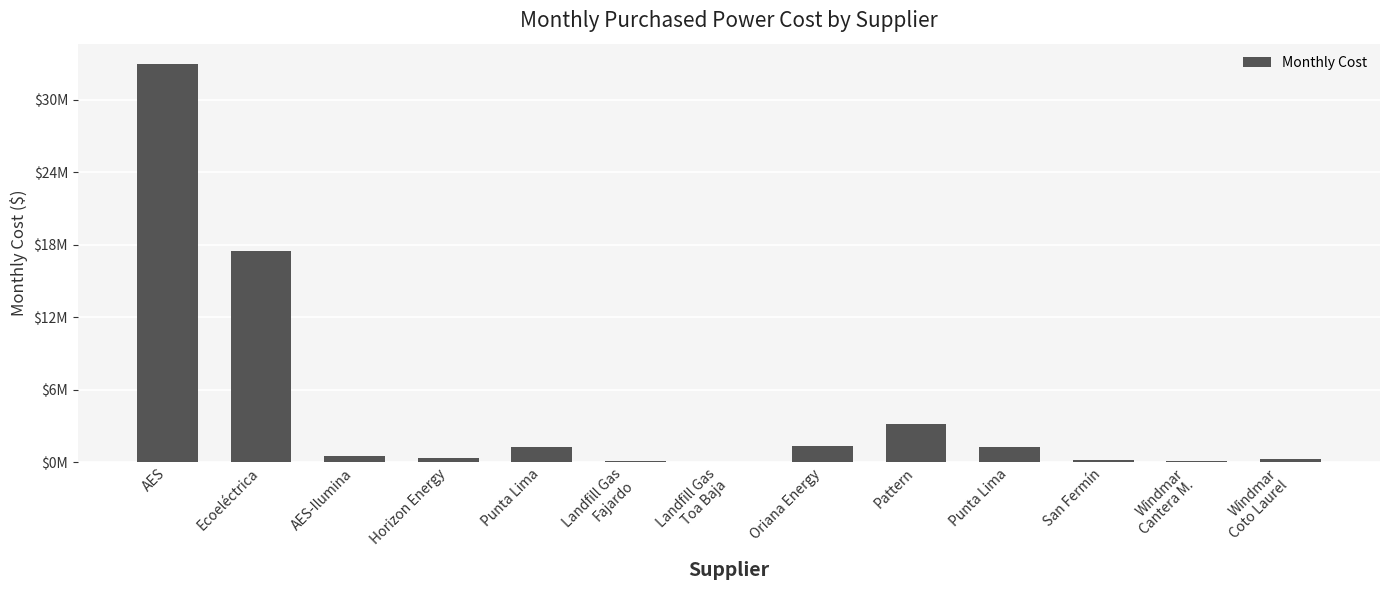

List the labels in order of value, largest first.

AES, Ecoeléctrica, Pattern, Oriana Energy, Punta Lima, Punta Lima, AES-Ilumina, Horizon Energy, Windmar
Coto Laurel, San Fermín, Windmar
Cantera M., Landfill Gas
Fajardo, Landfill Gas
Toa Baja